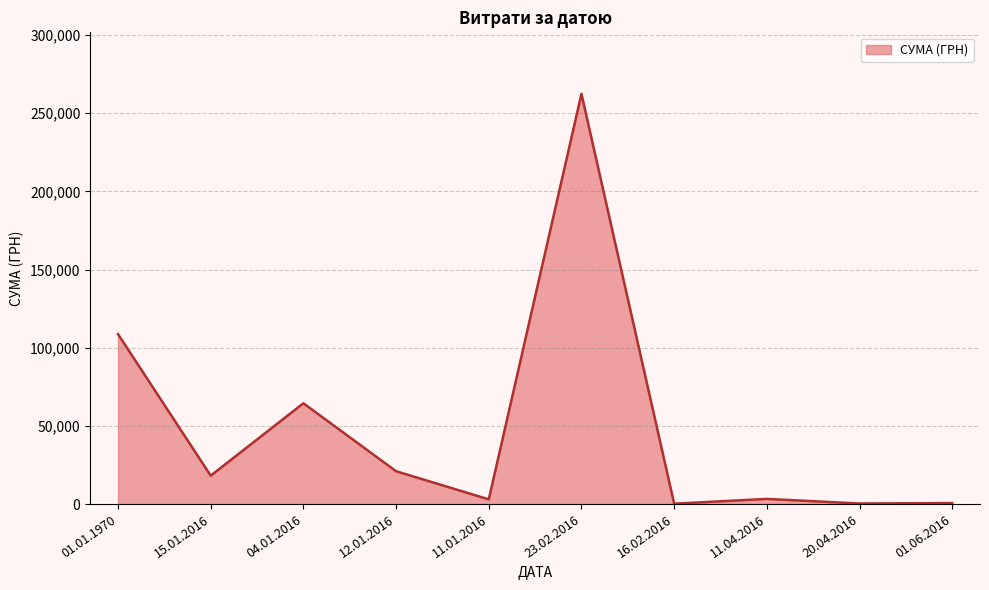

At which category does the chart reach its peak across all series?

23.02.2016